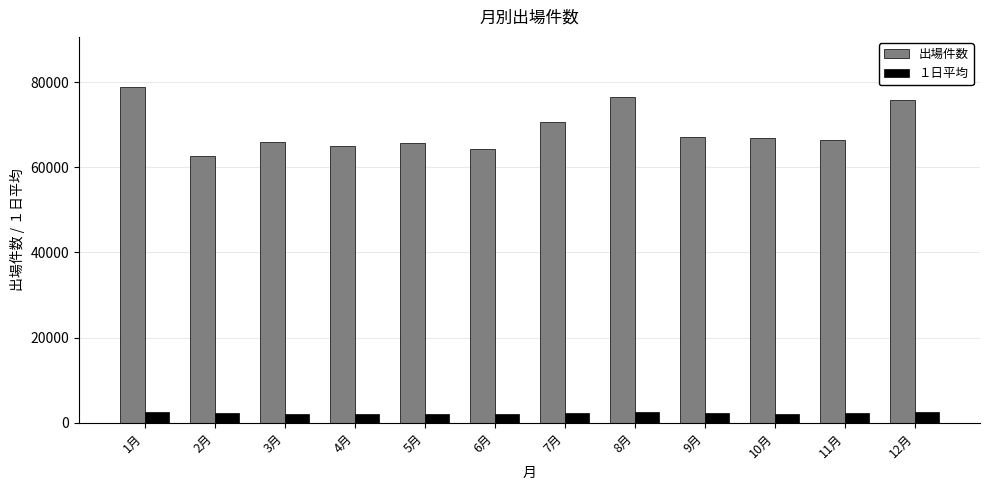

The value of 出場件数 at 11月 is 66417.0. True or false?

True